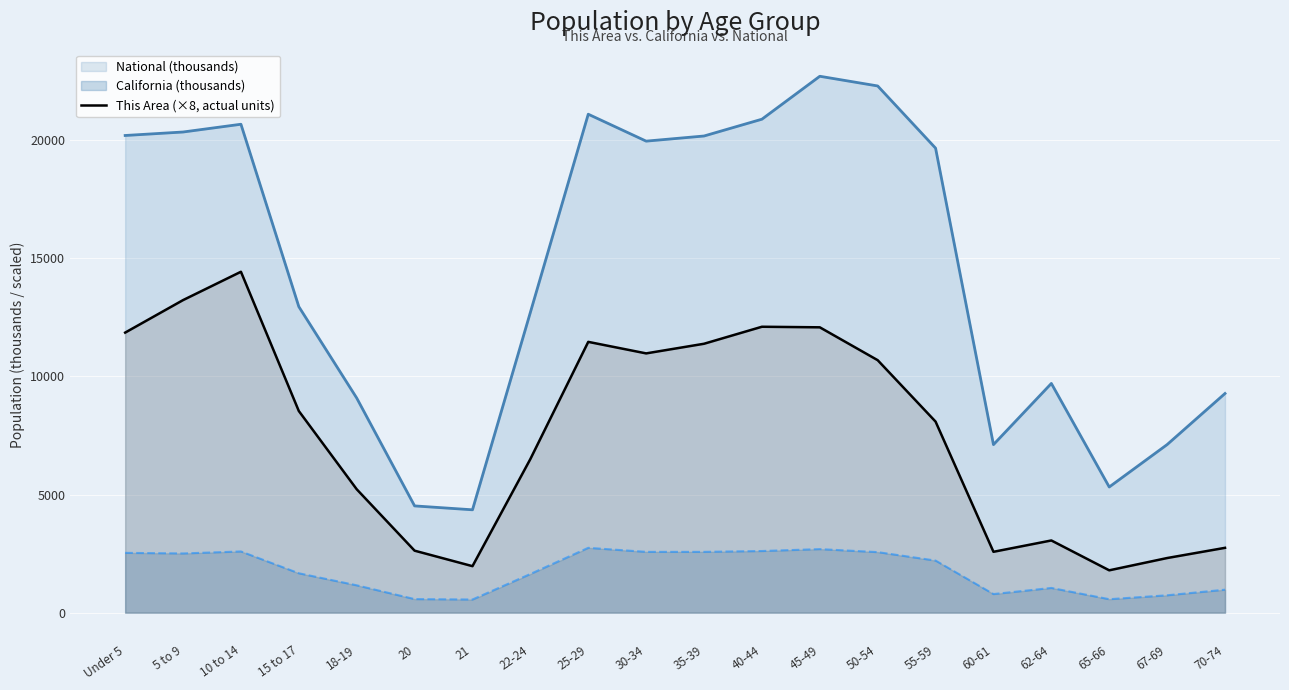

List the series in order of their overall mean, lowest first.

California (thousands), This Area (×8, actual units), National (thousands)